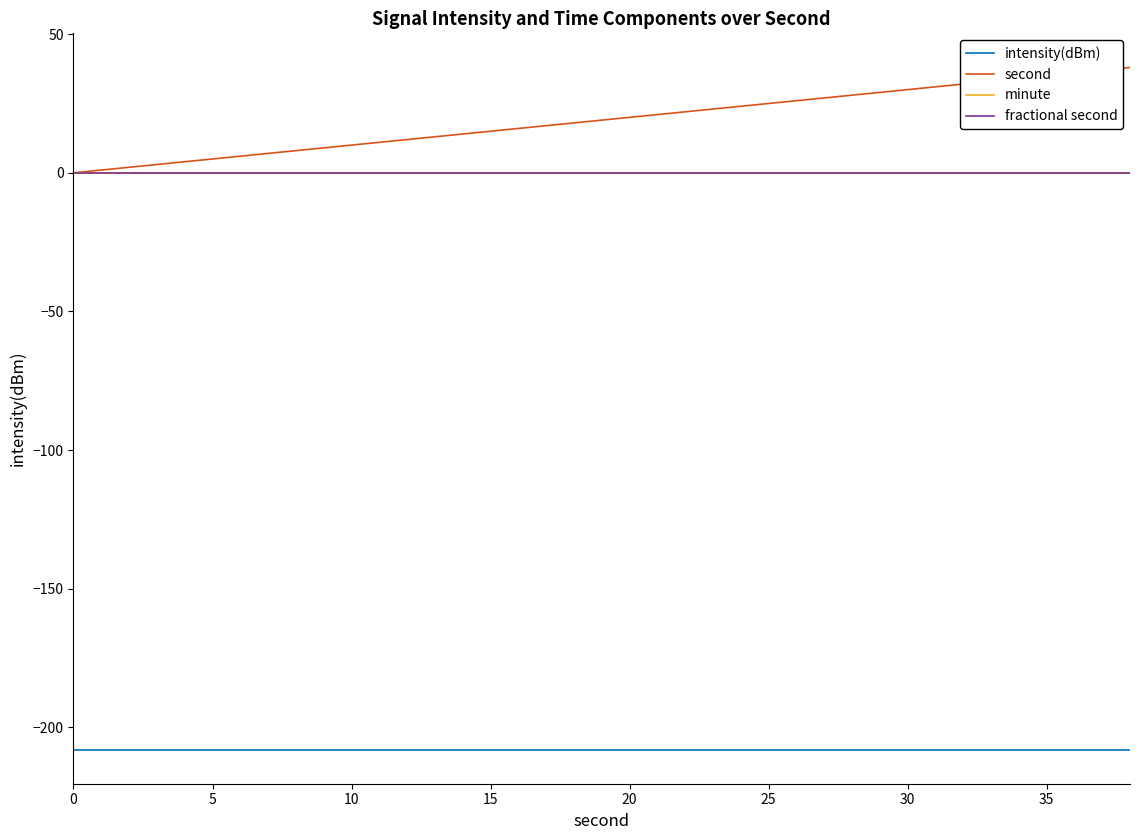

Does the chart display data point markers on the line(s)?

No